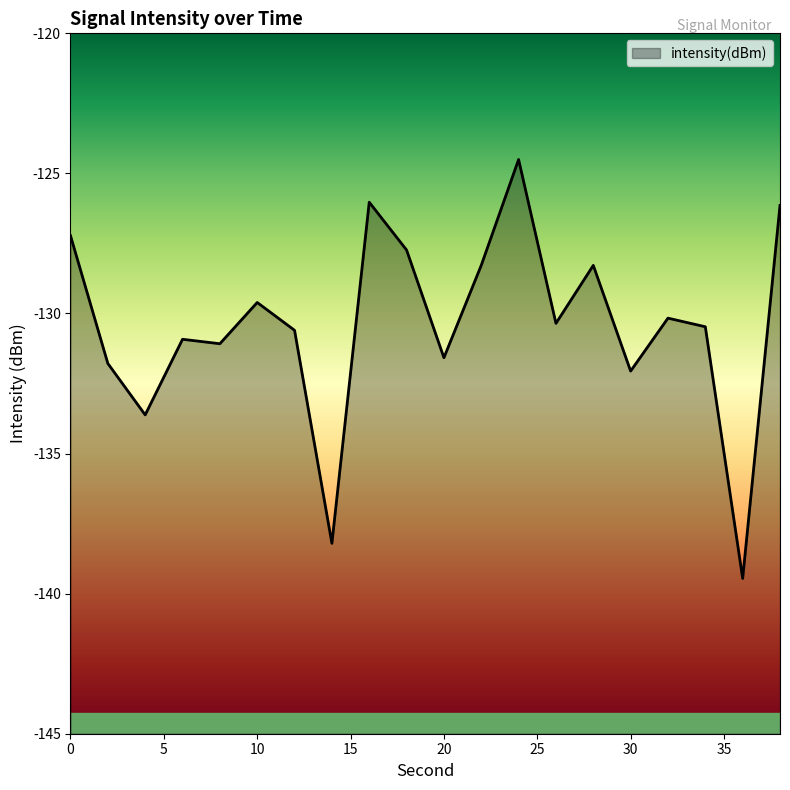

What is the difference between the maximum and minimum values?

15.0